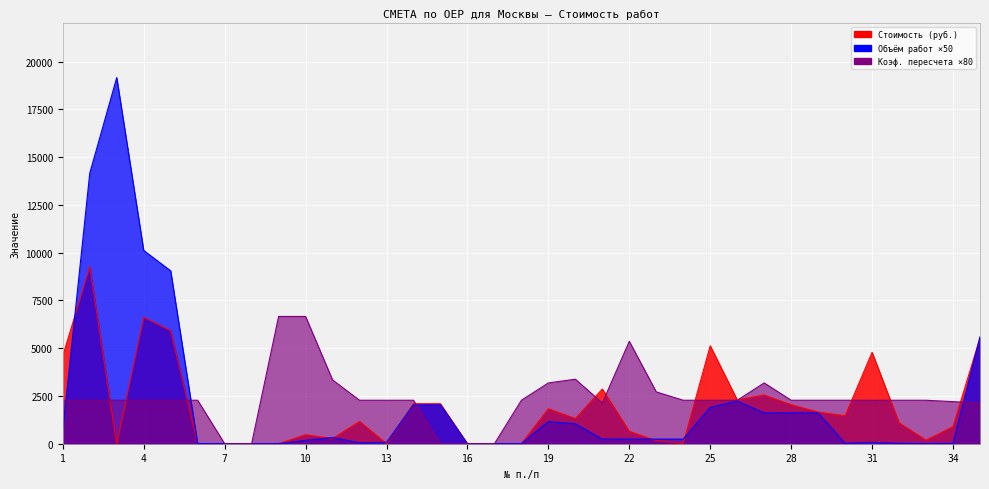

The Стоимость (руб.) series shows 15.5 at 6. True or false?

False